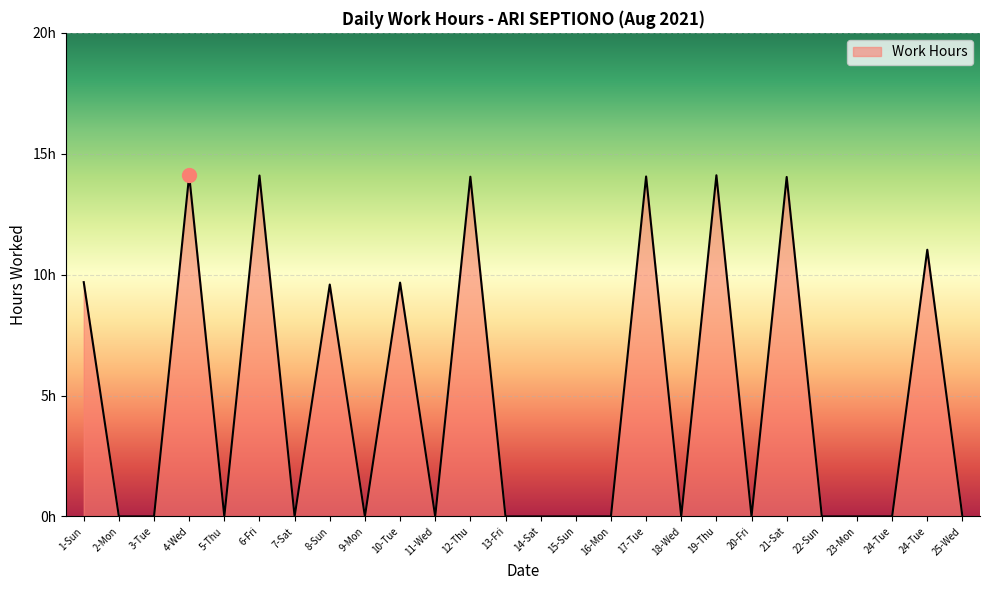

Which label corresponds to the largest value in the chart?

4-Wed